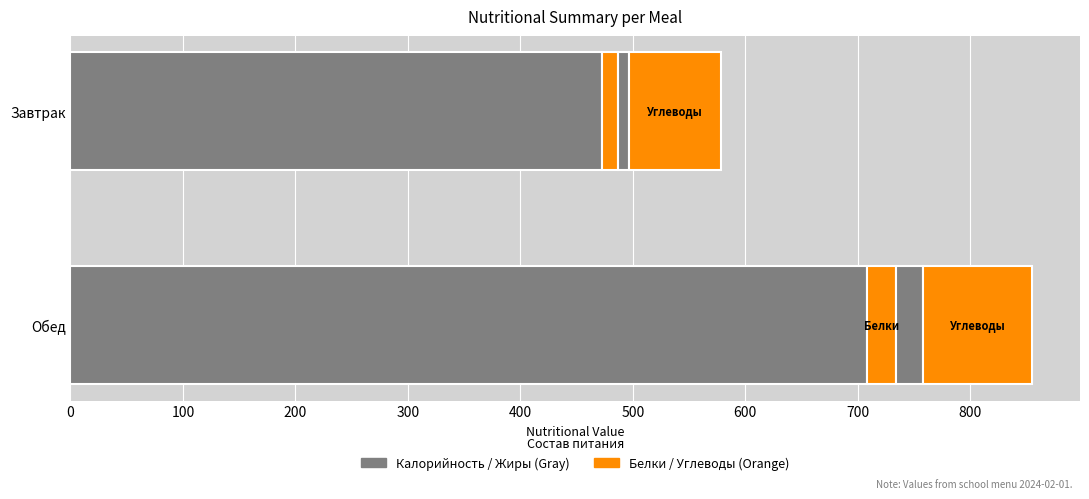

How many categories are shown in the chart?

2